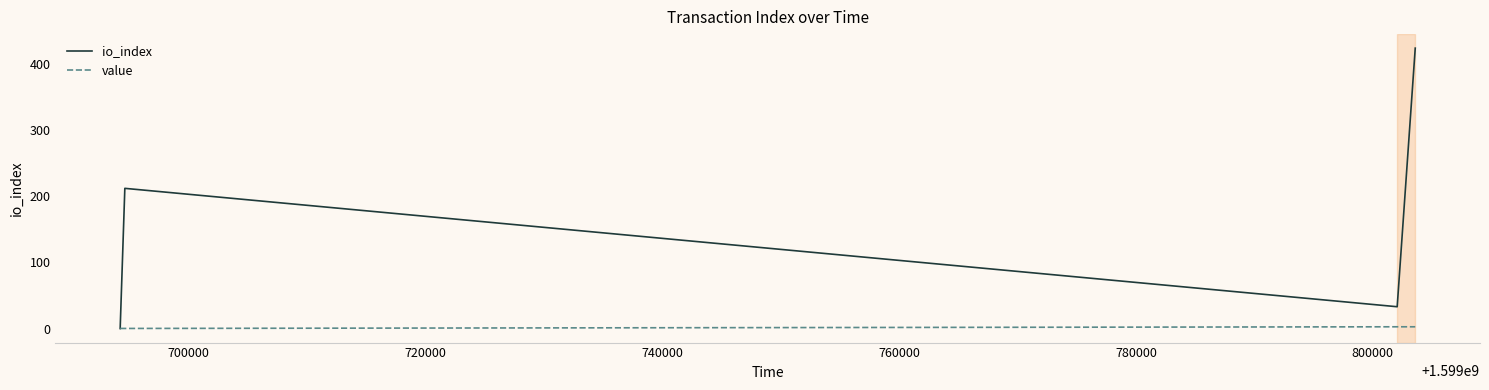

List the series in order of their overall mean, lowest first.

value, io_index